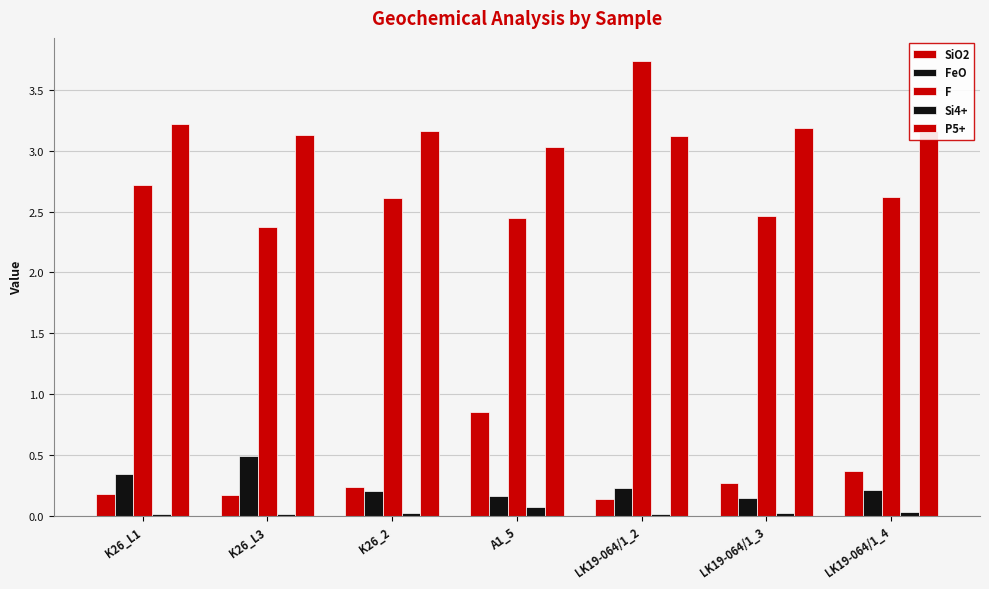

At which category does the chart reach its minimum across all series?

LK19-064/1_2